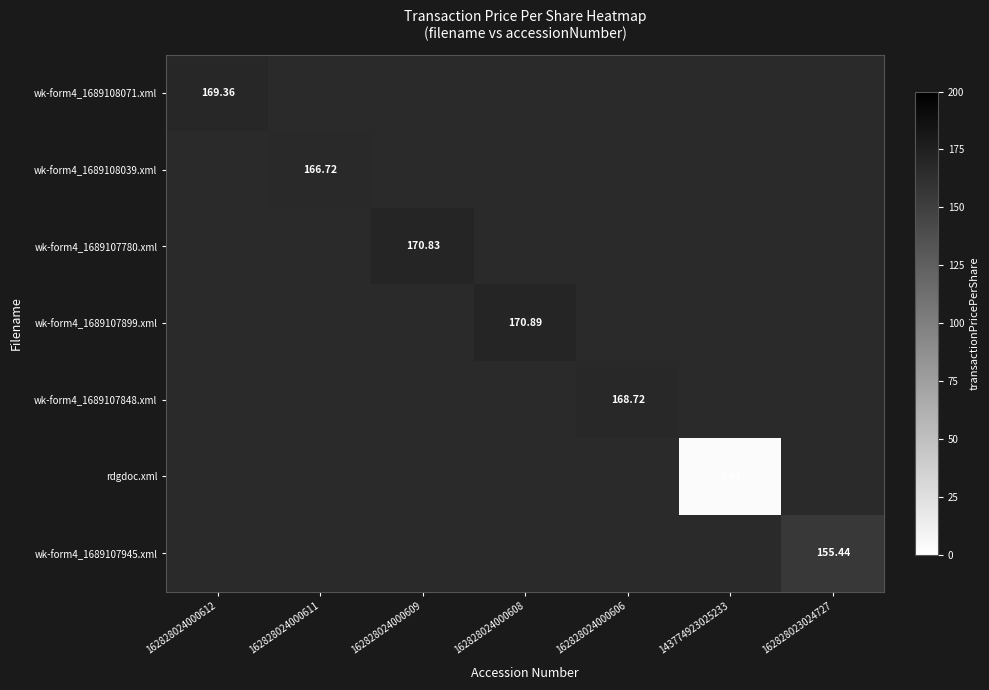

Which label corresponds to the smallest value in the chart?

143774923025233